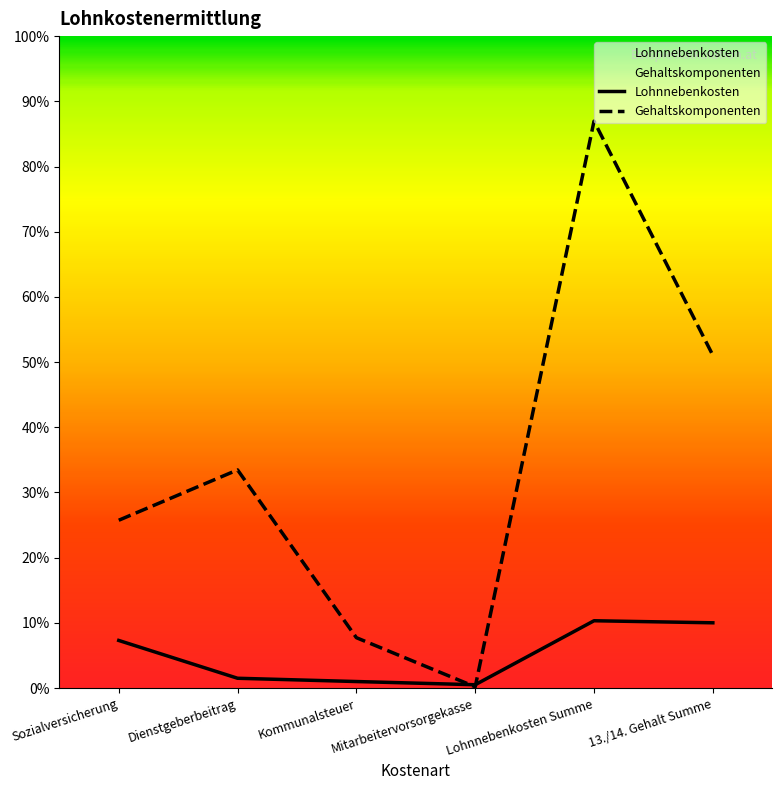

The value of Gehaltskomponenten at Sozialversicherung is 2063.0. True or false?

True